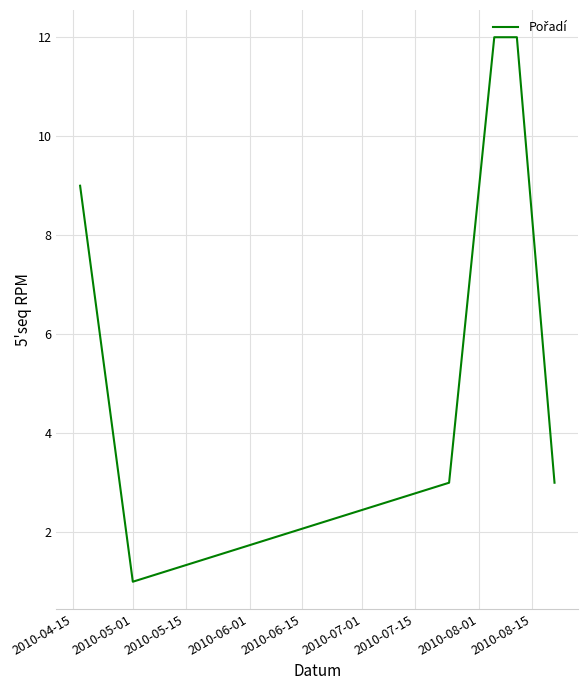

What is the maximum value shown in the chart?

12